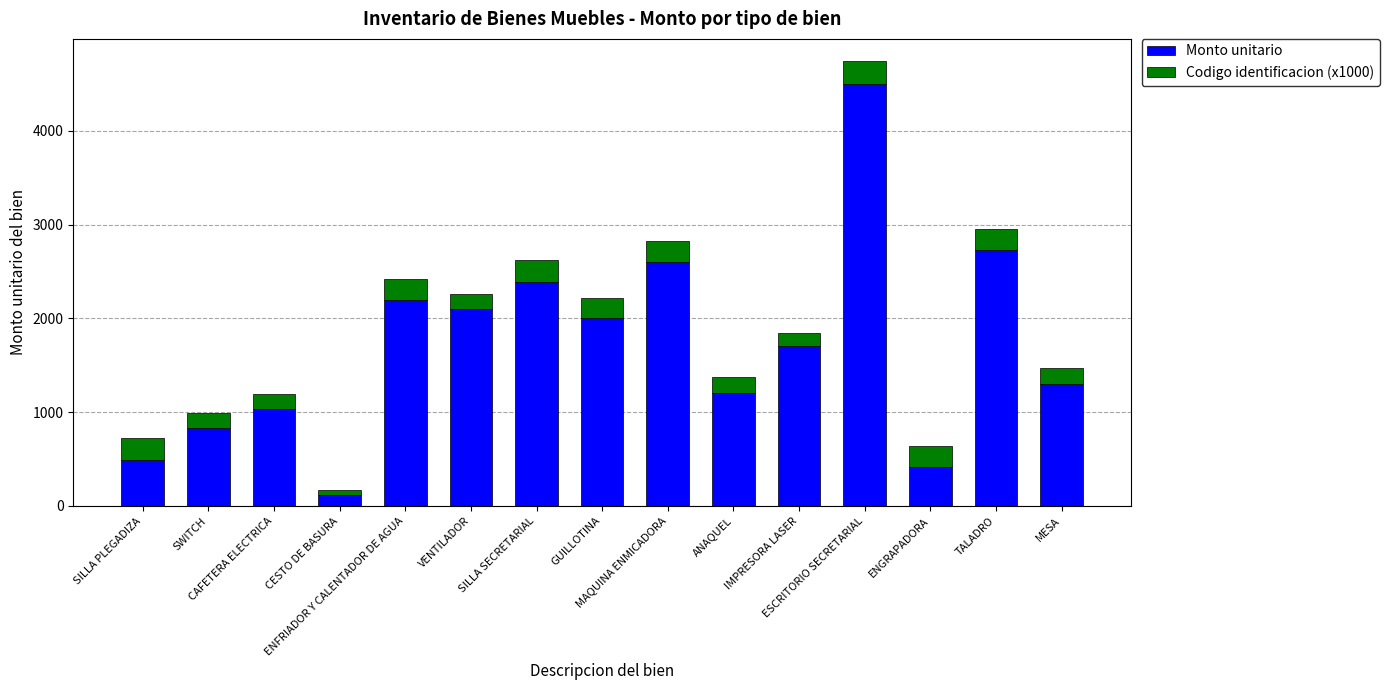

What is the maximum value for Monto unitario?

4500.0